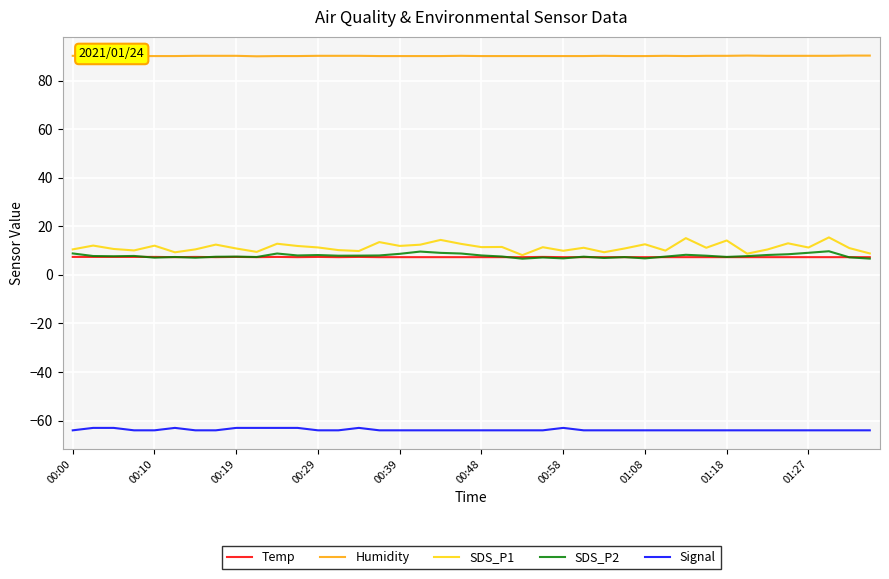

Which series has the widest spread of values?

SDS_P1